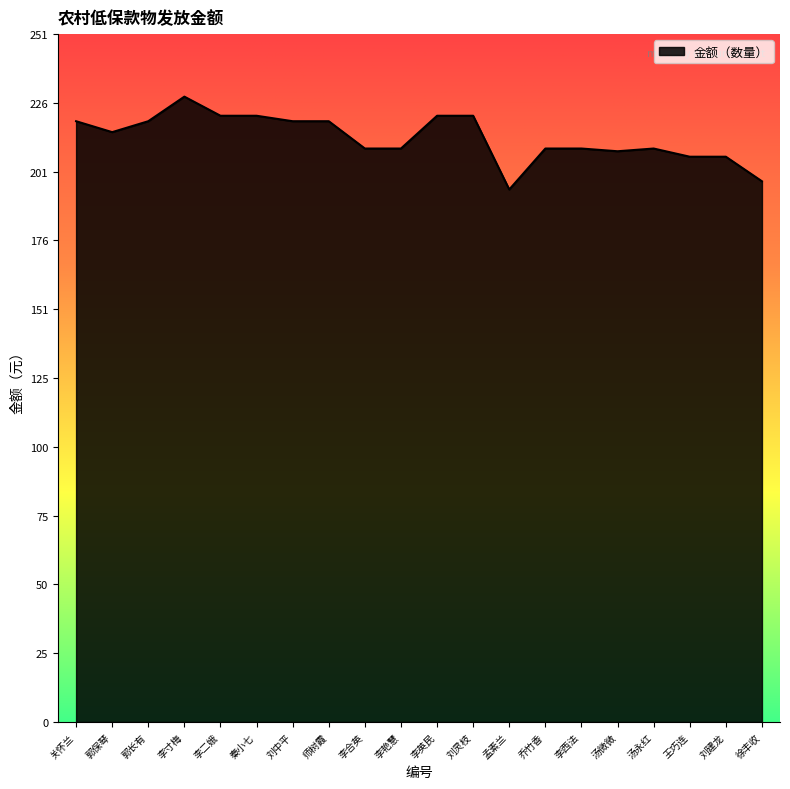

Is it true that the value at 李英民 is 397?

False